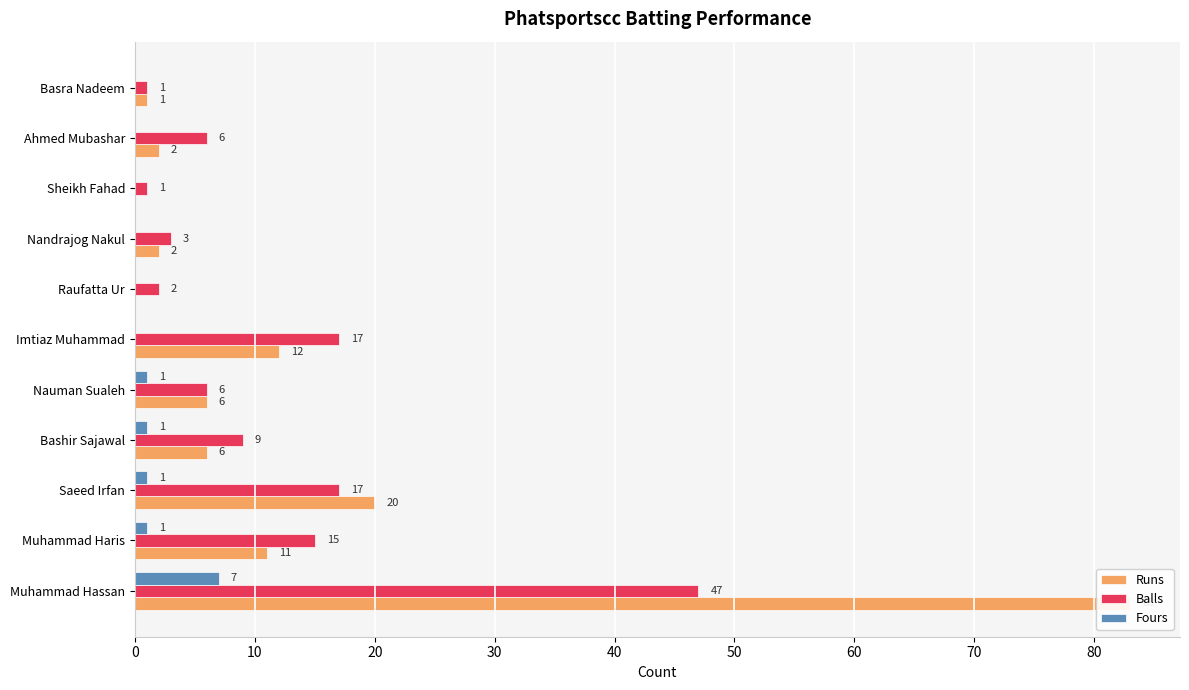

At how many categories does at least one series exceed 10?

4